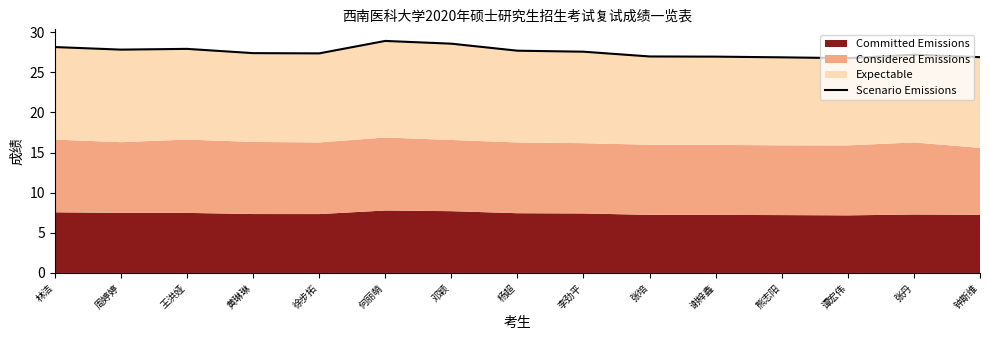

At which label is the value closest to 27?

张培